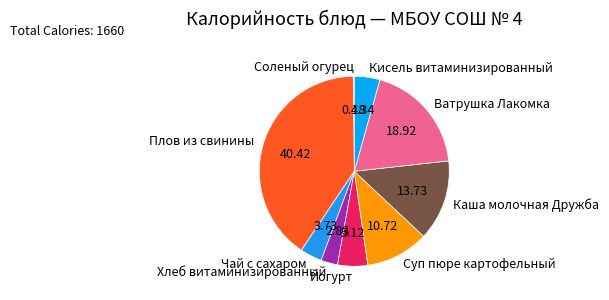

Is there any slice that represents more than half of the pie?

No